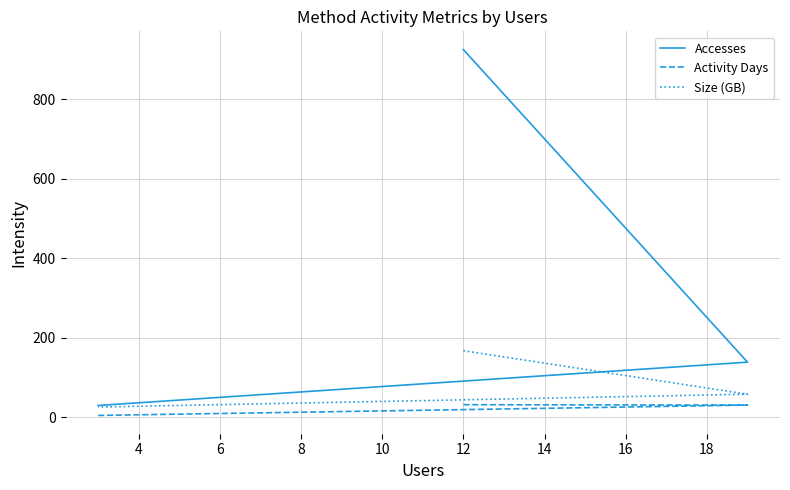

Count the number of categories in the chart.

3